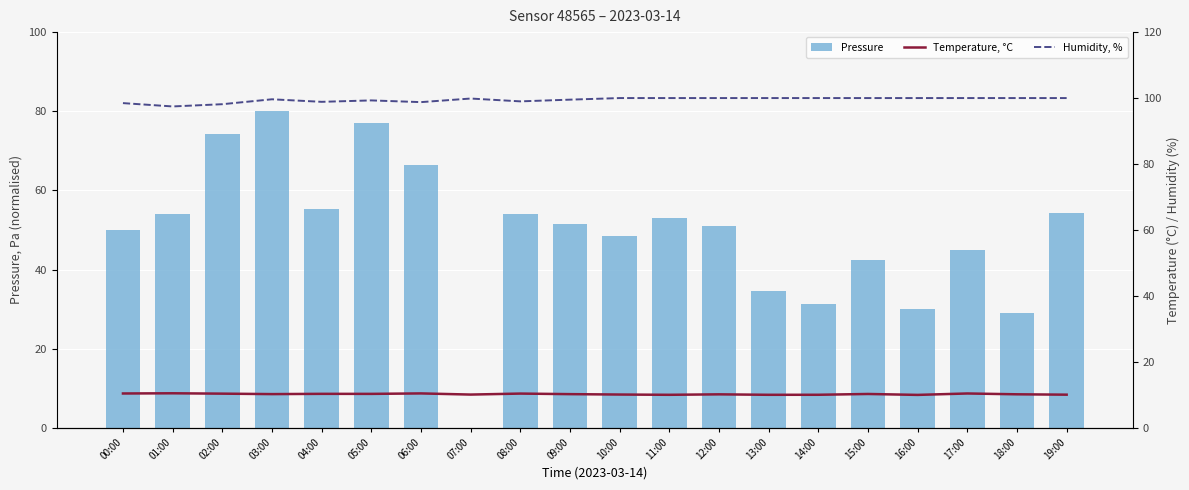

What is the sum of the Humidity, % values at 12:00 and 02:00?

198.1